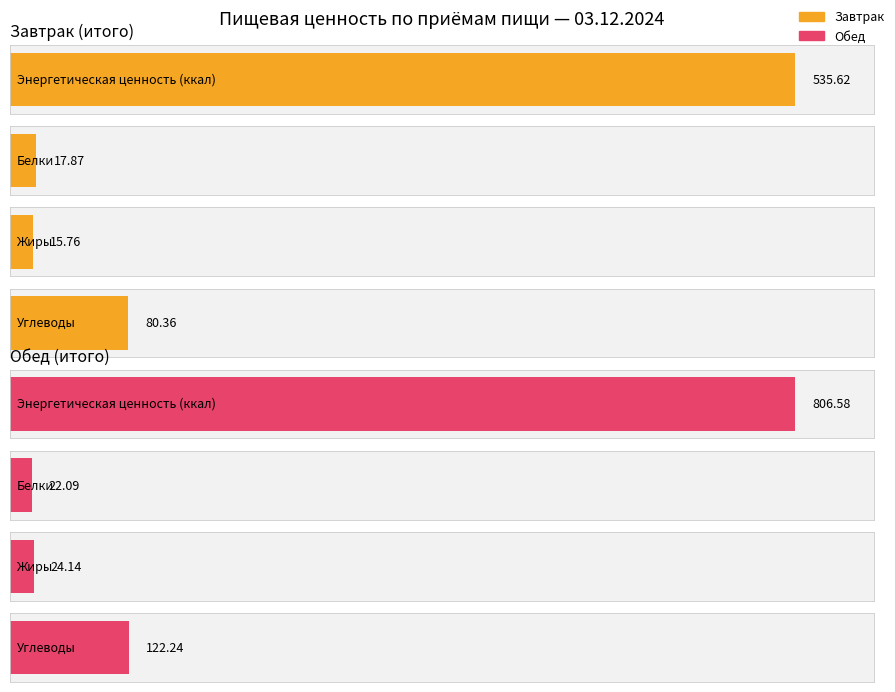

How many series are shown in this chart?

2